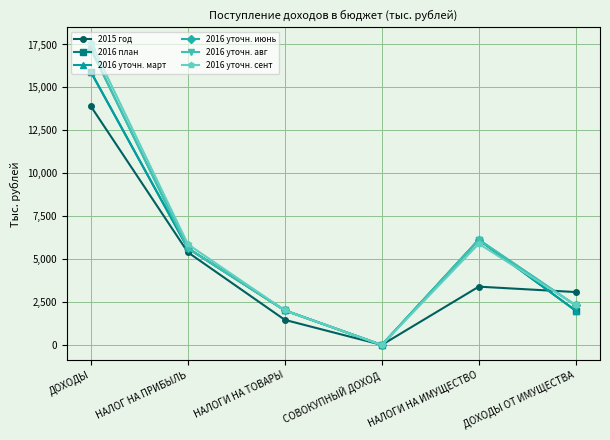

True or false: 2016 план and 2016 уточн. авг cross at least once.

False